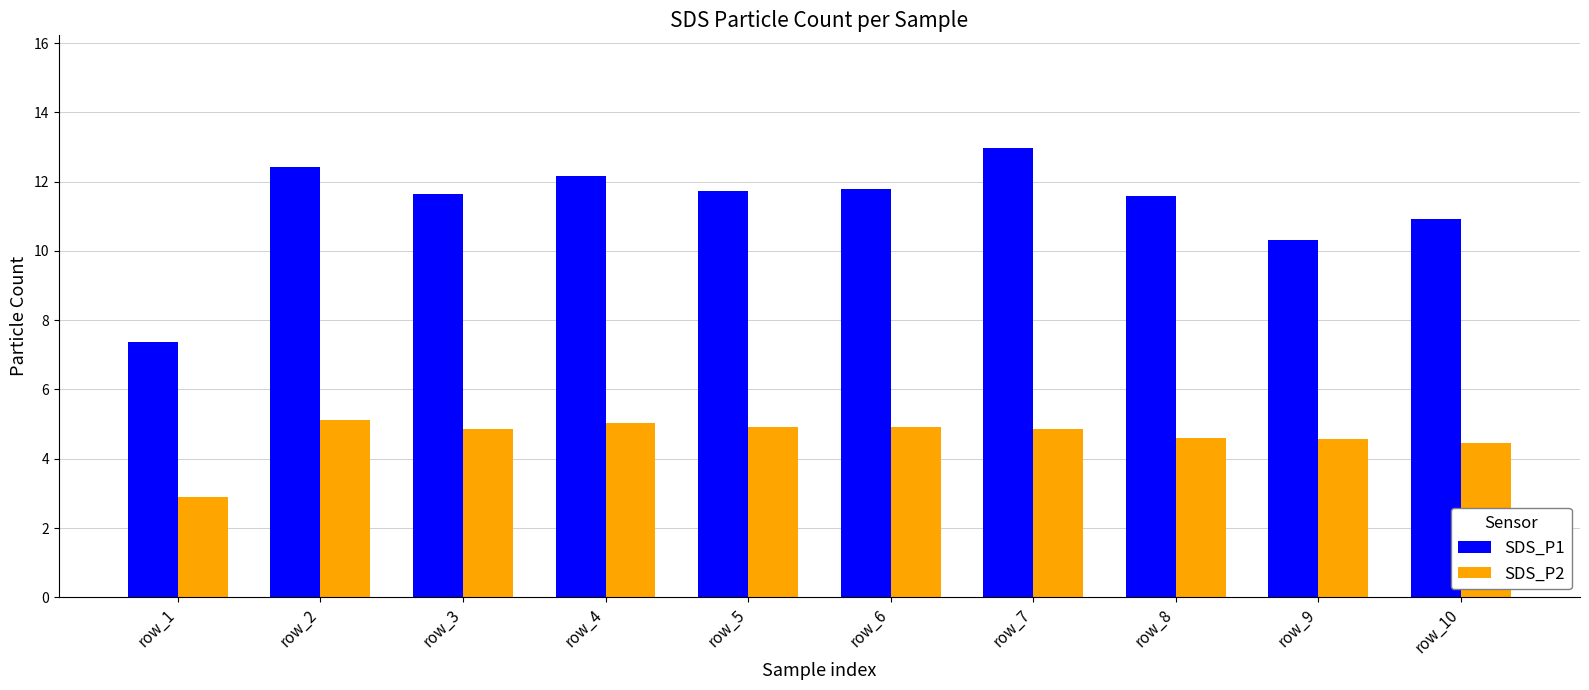

The SDS_P2 series shows 2.1 at row_6. True or false?

False